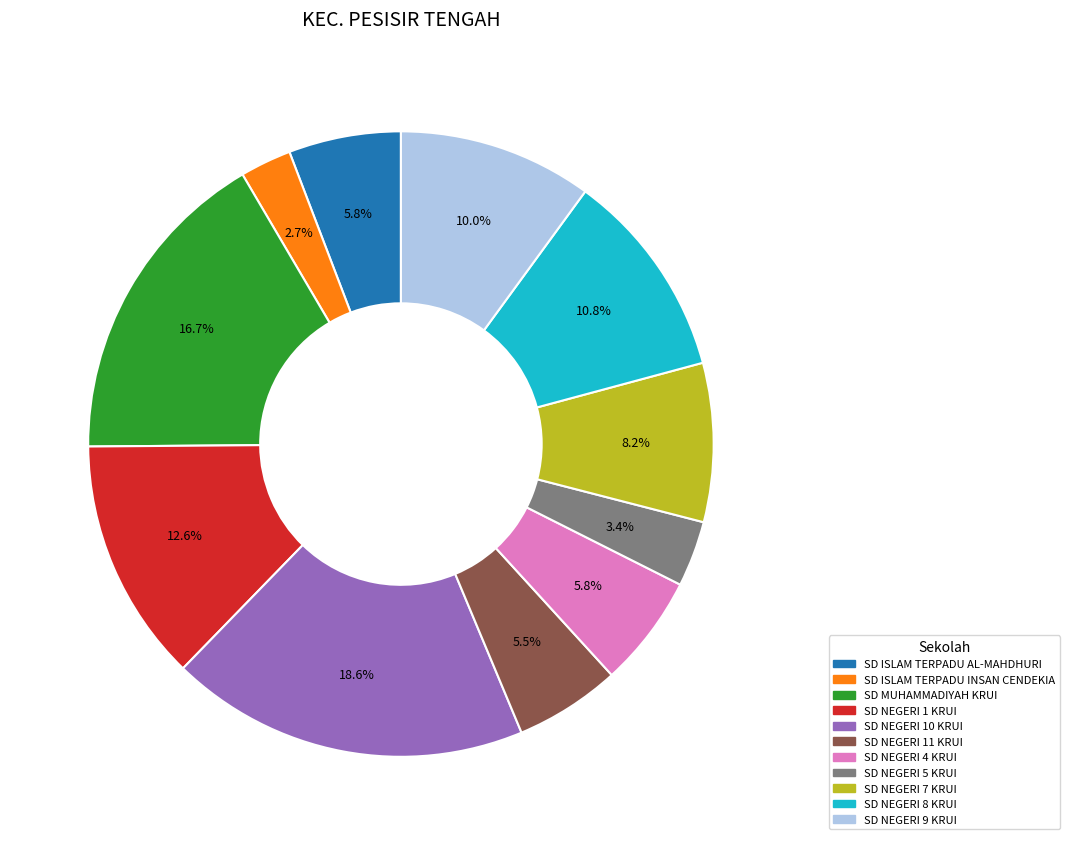

Does SD NEGERI 10 KRUI account for over 50% of the chart?

No